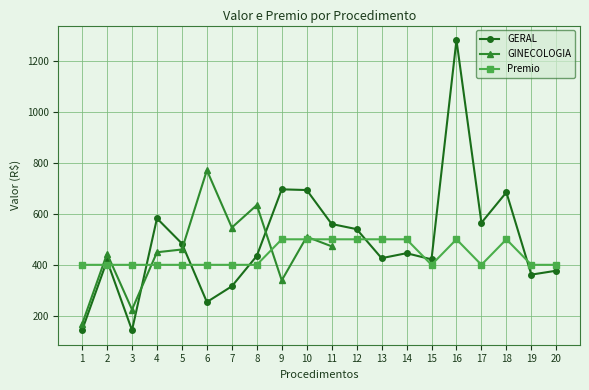

True or false: GERAL has more than 2 points higher than both neighbors.

True